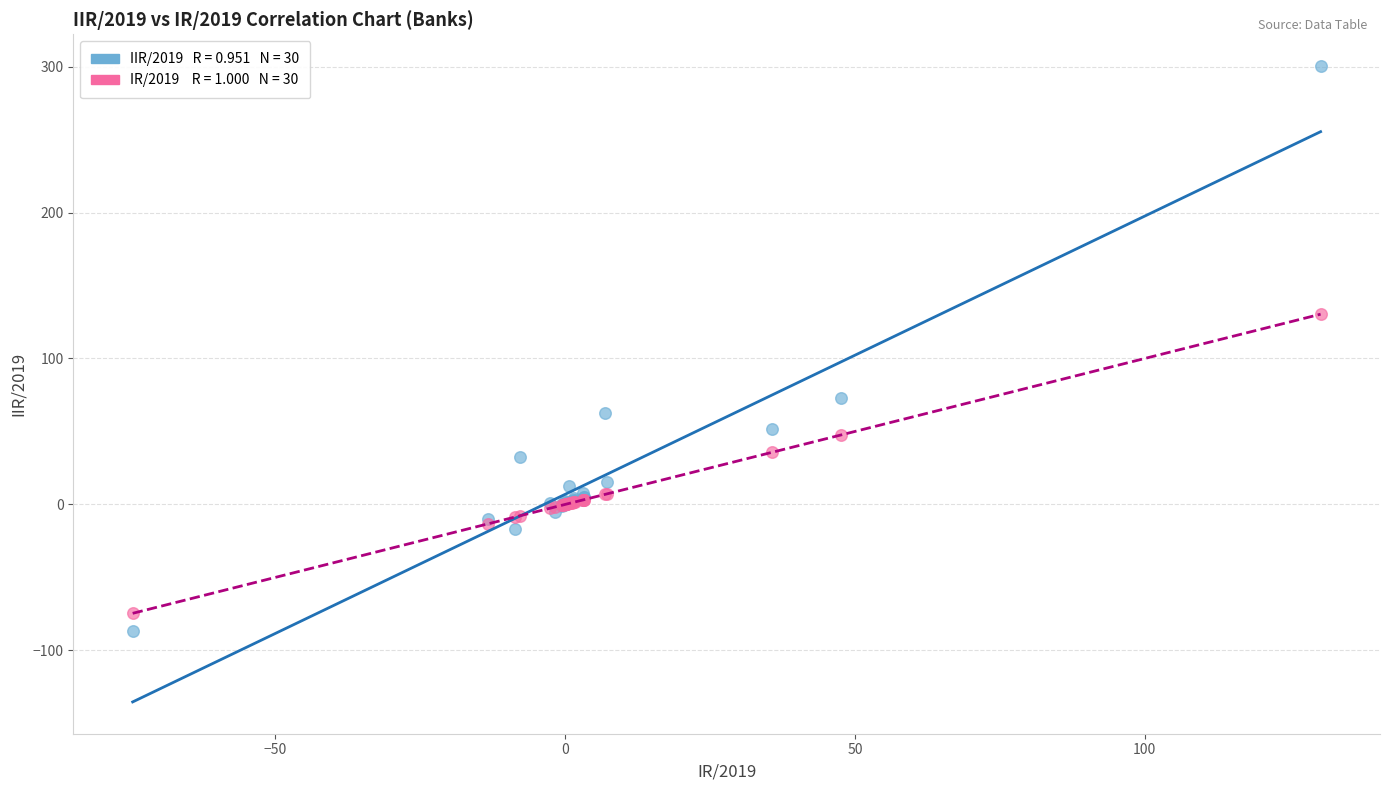

Across all series, what Y value is closest to 106?

130.3